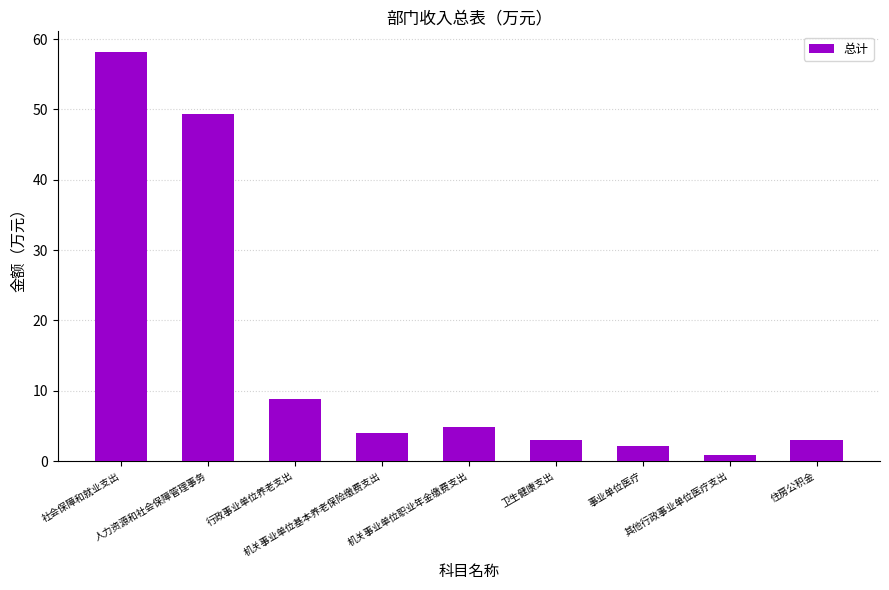

What is the difference between the maximum and minimum values?

57.3